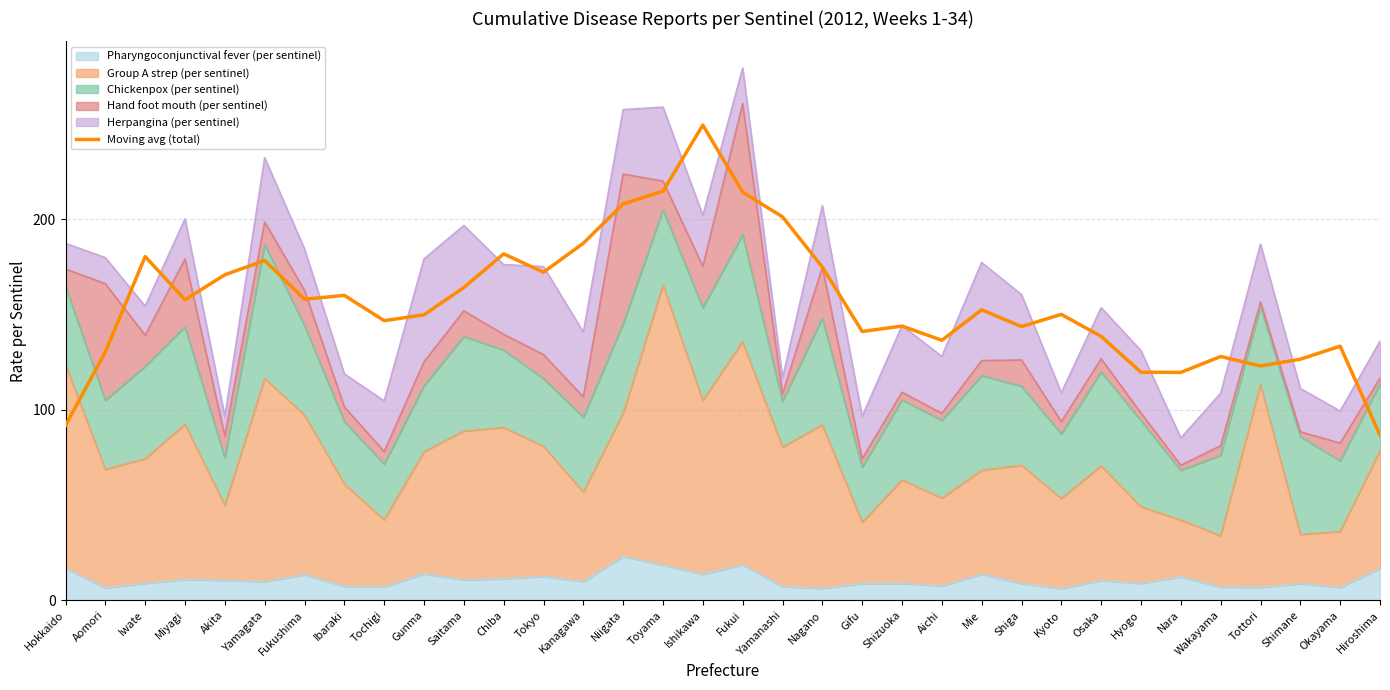

What is the minimum value shown in the chart?

86.6